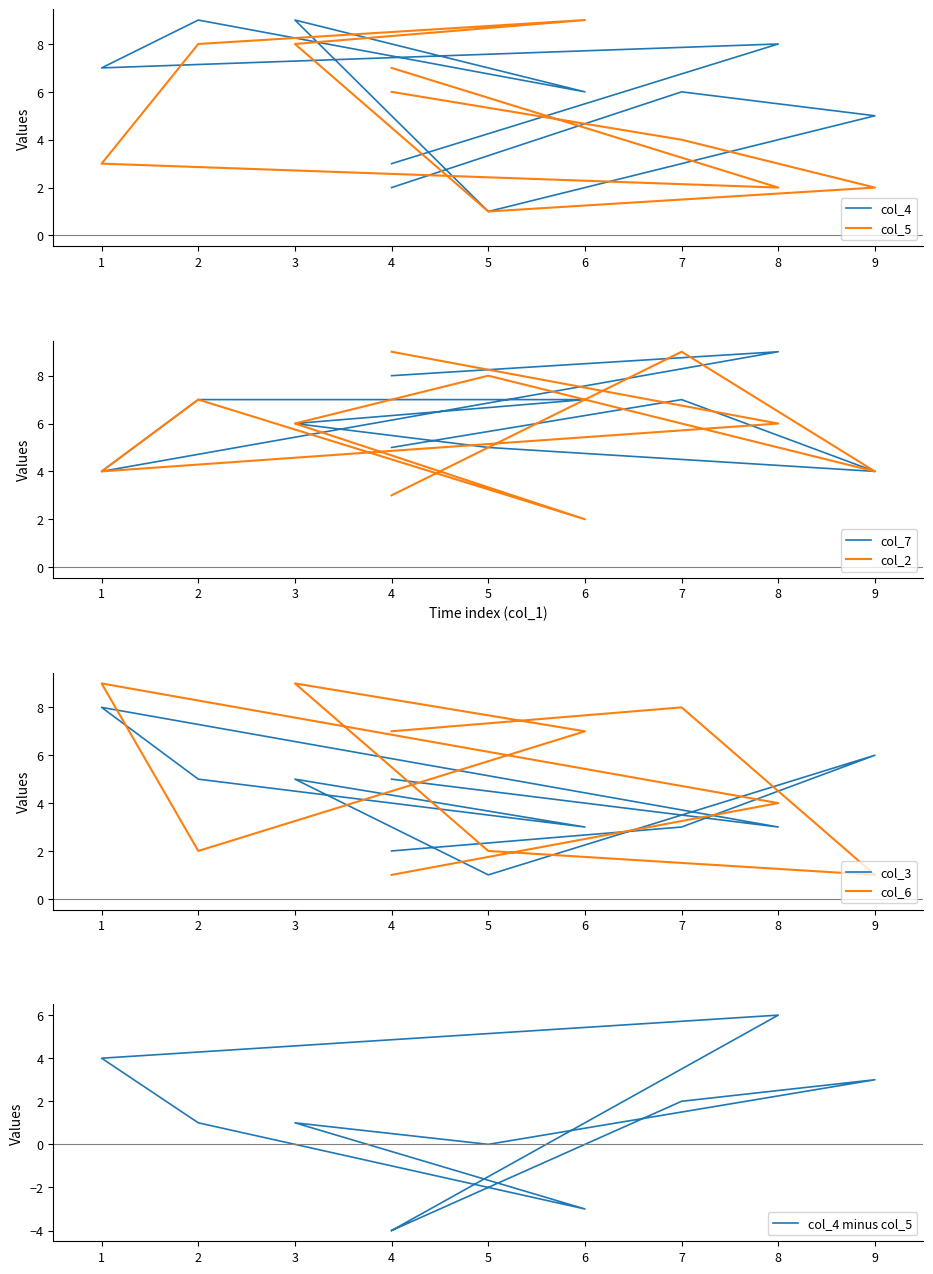

Reading left to right, transcribe all the data shown in this chart.

col_4: 4=3	8=8	1=7	2=9	6=6	3=9	5=1	9=5	7=6	4=2
col_5: 4=7	8=2	1=3	2=8	6=9	3=8	5=1	9=2	7=4	4=6
col_7: 4=8	8=9	1=4	2=7	6=7	3=6	5=5	9=4	7=7	4=5
col_2: 4=9	8=6	1=4	2=7	6=2	3=6	5=8	9=4	7=9	4=3
col_3: 4=5	8=3	1=8	2=5	6=3	3=5	5=1	9=6	7=3	4=2
col_6: 4=1	8=4	1=9	2=2	6=7	3=9	5=2	9=1	7=8	4=7